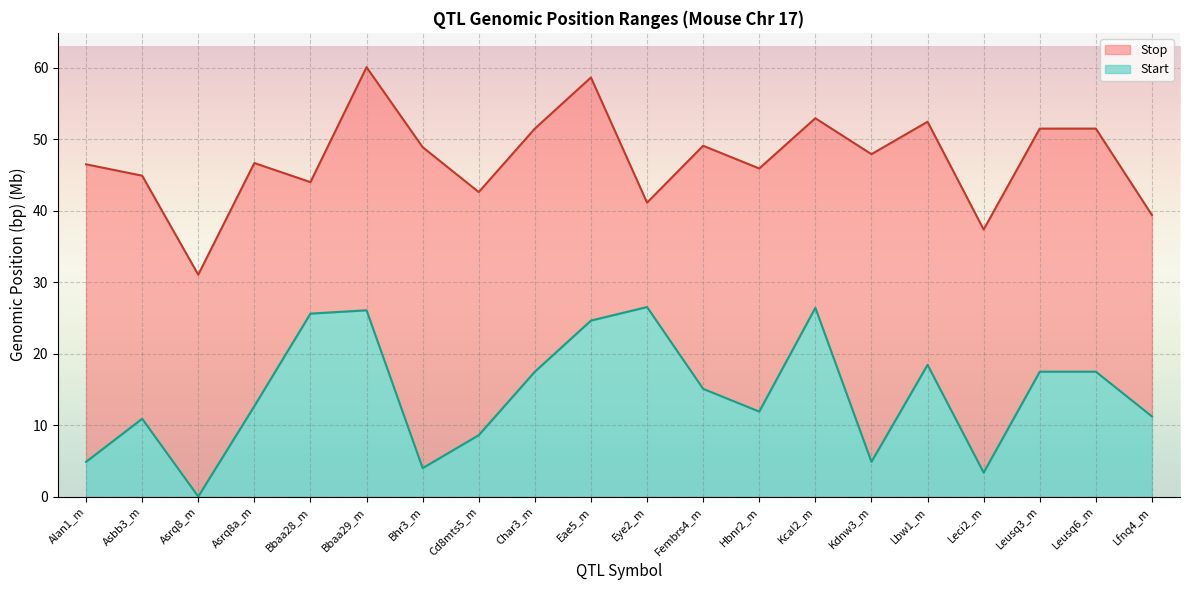

How many values in the Stop series exceed 47?

10